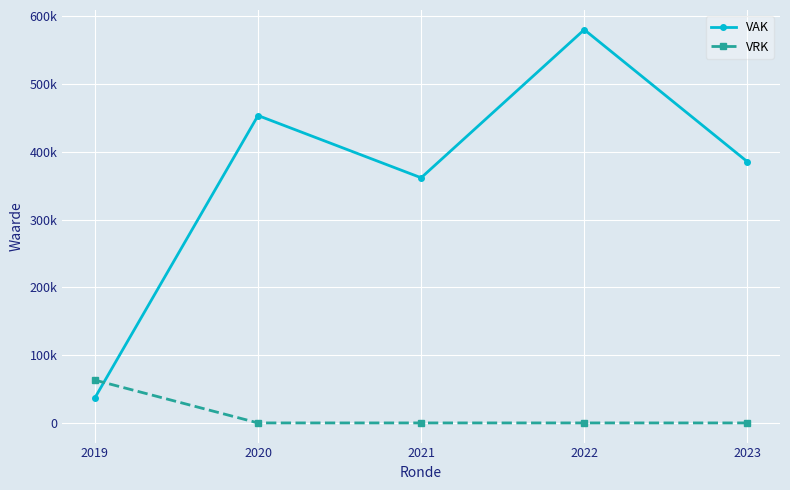

At which category does VAK reach its first local valley?

2021